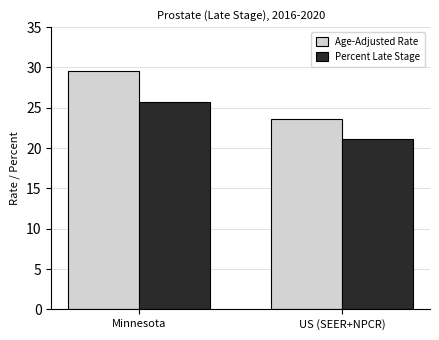

Reading left to right, extract all data points from this chart.

Age-Adjusted Rate: Minnesota=29.6	US (SEER+NPCR)=23.6
Percent Late Stage: Minnesota=25.7	US (SEER+NPCR)=21.1